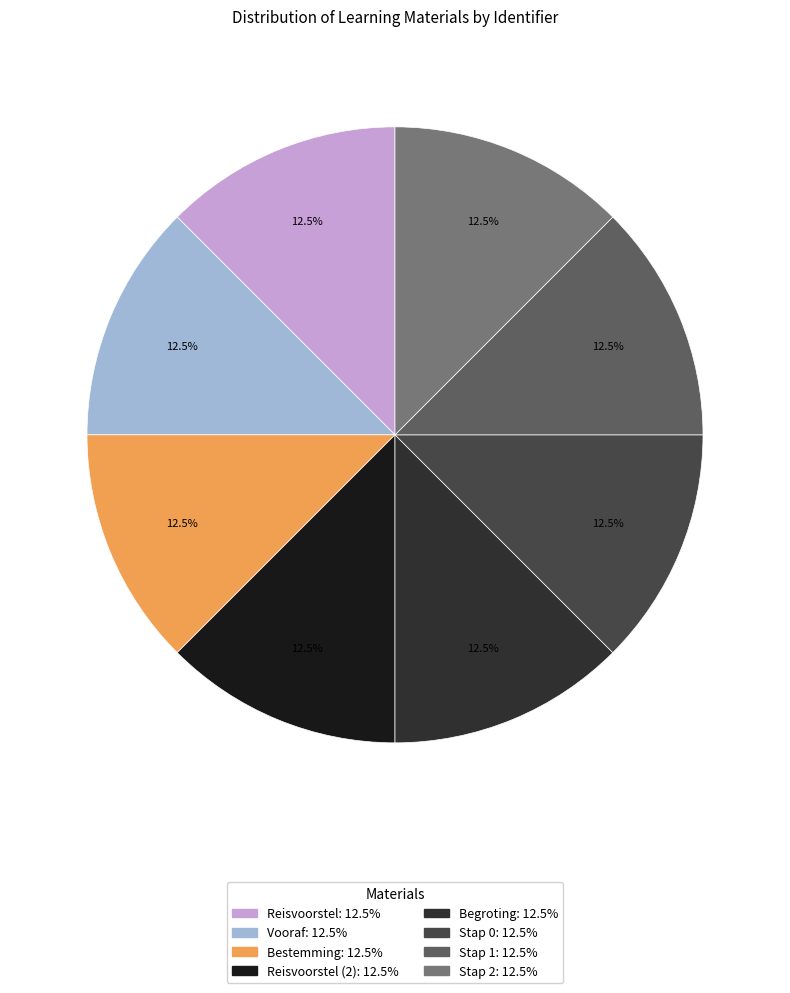

Is there any slice that represents more than half of the pie?

No